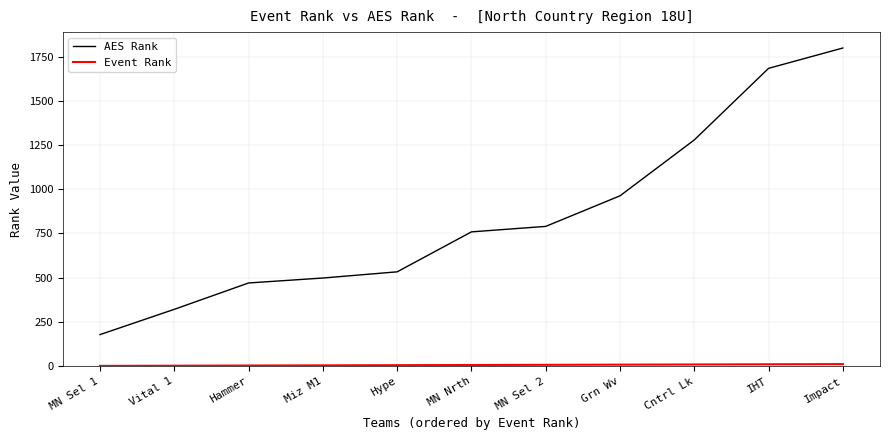

List the labels in order of AES Rank value, smallest first.

MN Sel 1, Vital 1, Hammer, Miz M1, Hype, MN Nrth, MN Sel 2, Grn Wv, Cntrl Lk, IHT, Impact